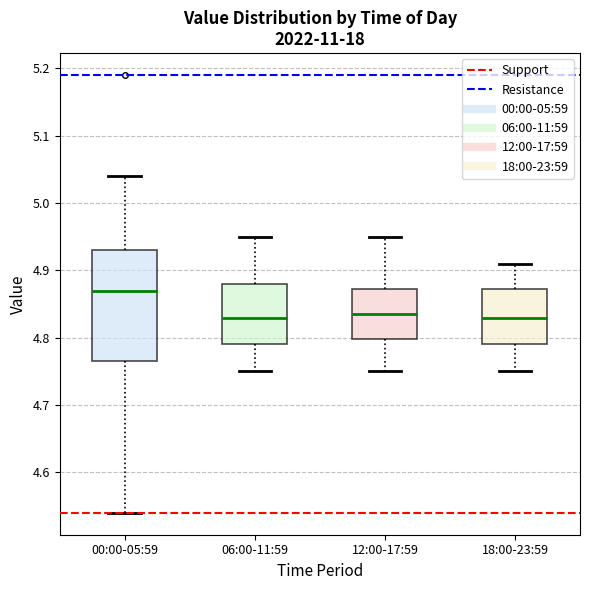

Reading left to right, transcribe this box plot: for each box, give where its median line is, the range the box spans, and where its two whiskers end, as read against the y-axis. The values are not printed on the chart, so give them approximately, as read against the axis.

00:00-05:59: median 4.87, box 4.77 to 4.93, whiskers 4.54 to 5.04
06:00-11:59: median 4.83, box 4.79 to 4.88, whiskers 4.75 to 4.95
12:00-17:59: median 4.84, box 4.80 to 4.87, whiskers 4.75 to 4.95
18:00-23:59: median 4.83, box 4.79 to 4.87, whiskers 4.75 to 4.91